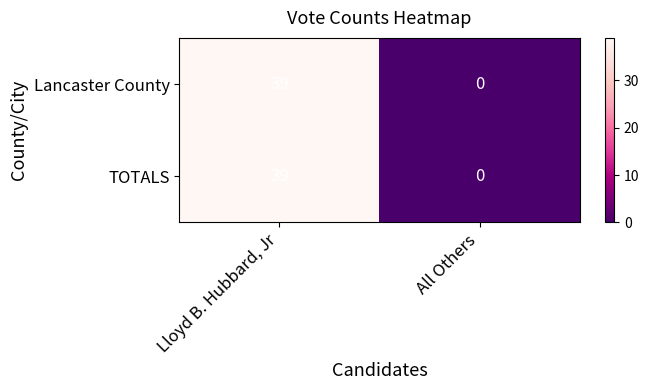

Rank the categories by TOTALS value from highest to lowest.

Lloyd B. Hubbard, Jr, All Others